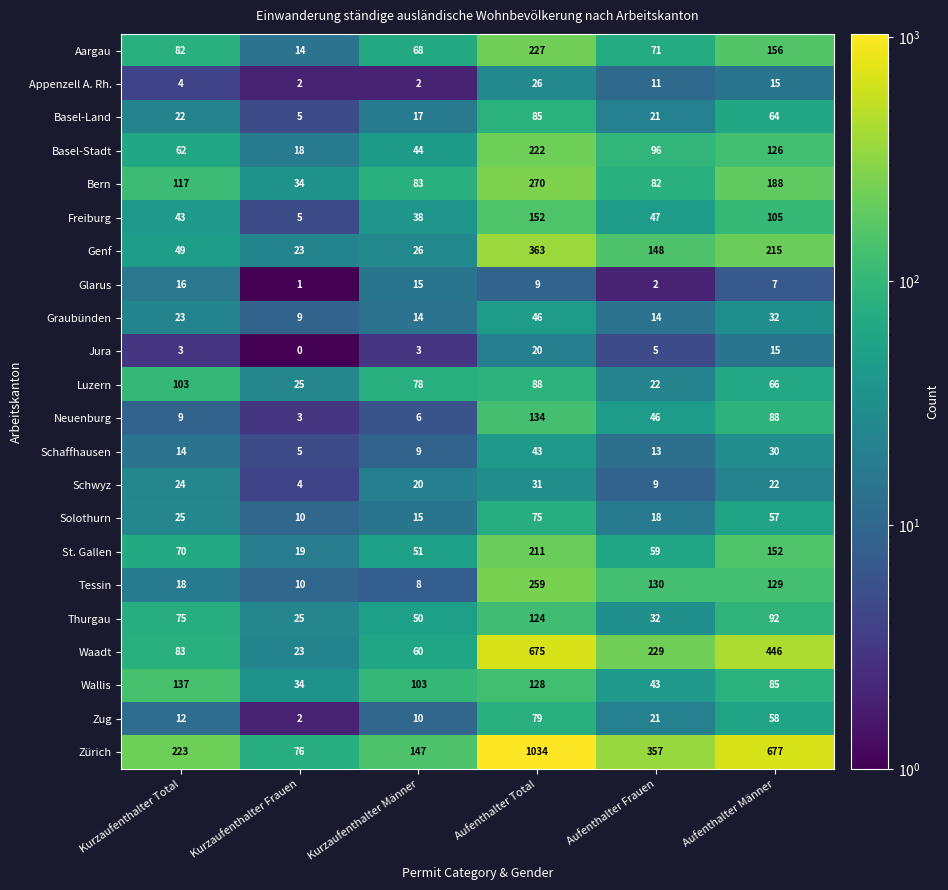

What is the total value across all series at Kurzaufenthalter Total?

1214